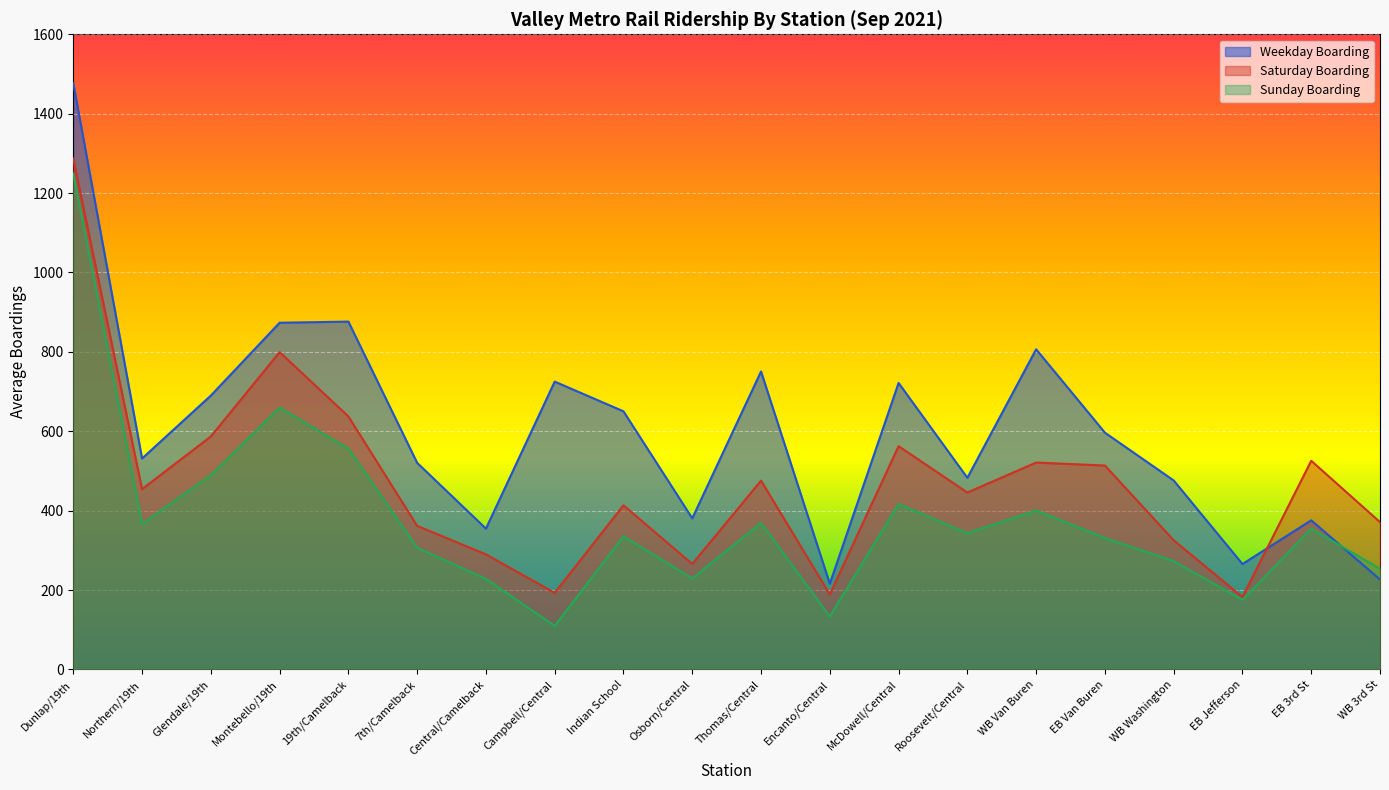

What is the difference between the Weekday Boarding values at Roosevelt/Central and WB Washington?

6.6